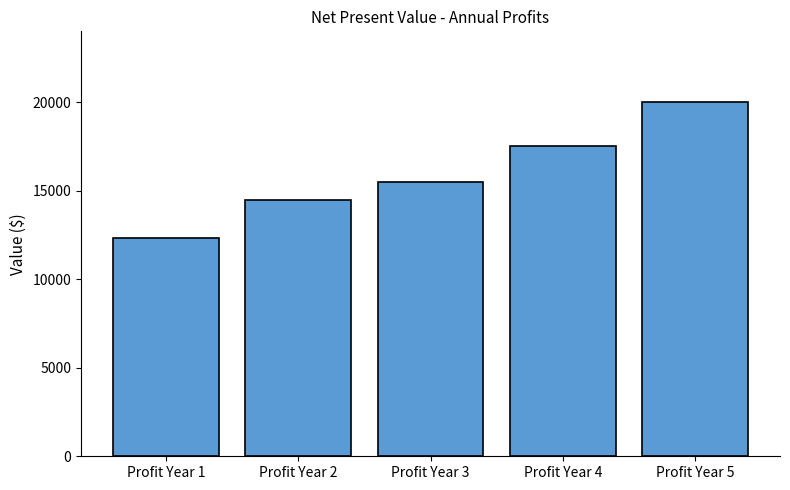

The chart shows a value of 6037 at Profit Year 3. True or false?

False